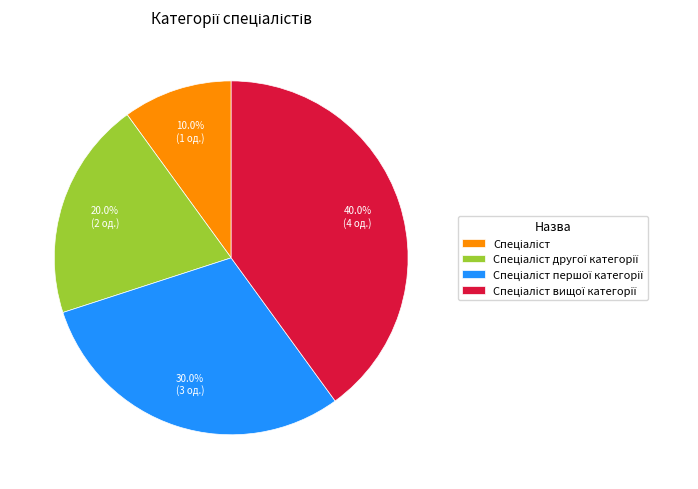

Is there a majority slice in this chart?

No